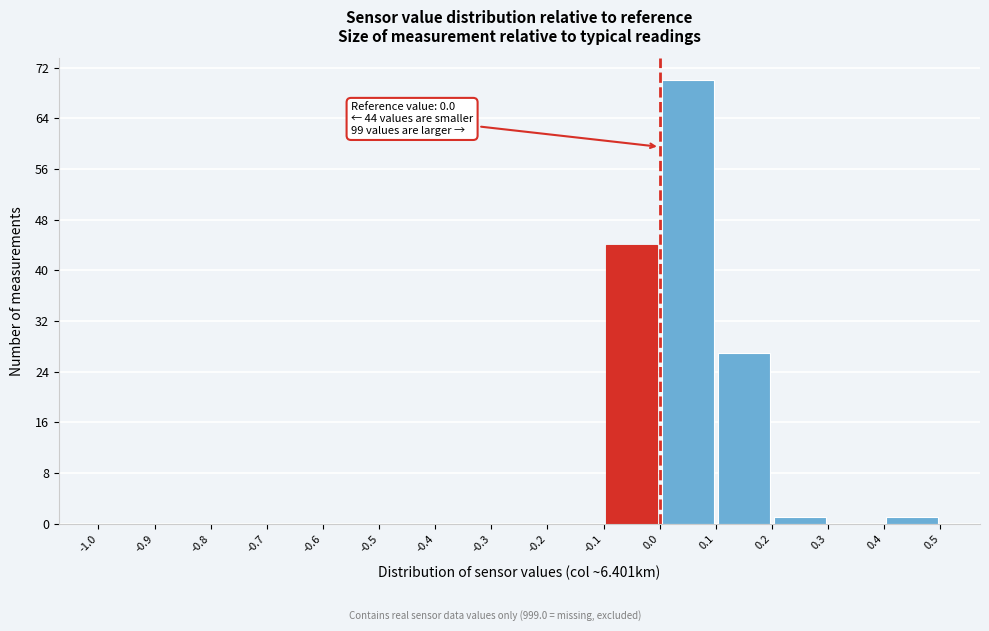

Over which range of the x-axis is the bar tallest?

0.0 to 0.1